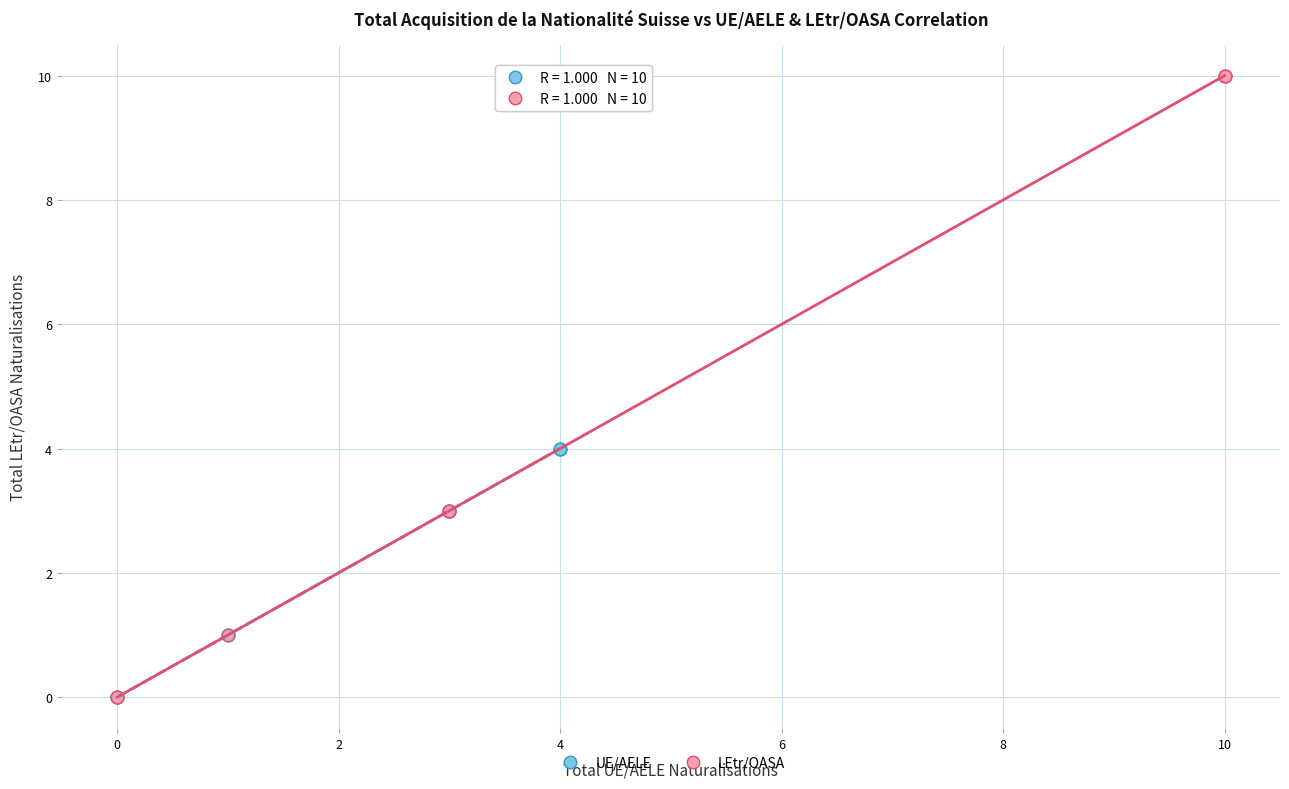

Which series has the largest Y range (max minus min)?

LEtr/OASA